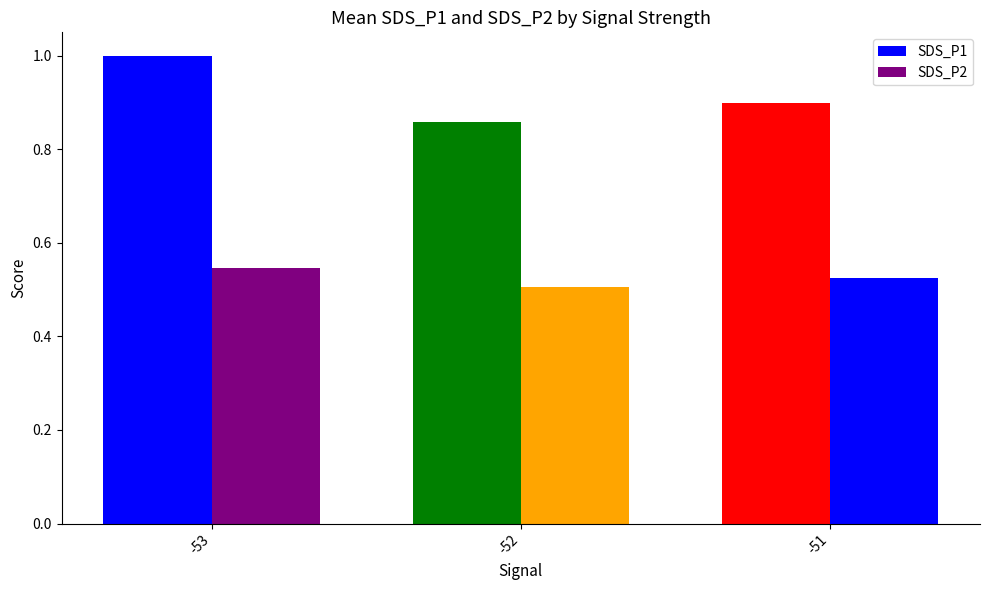

Reading left to right, what are all the values shown in this chart?

SDS_P1: -53=1.0	-52=0.9	-51=0.9
SDS_P2: -53=0.5	-52=0.5	-51=0.5